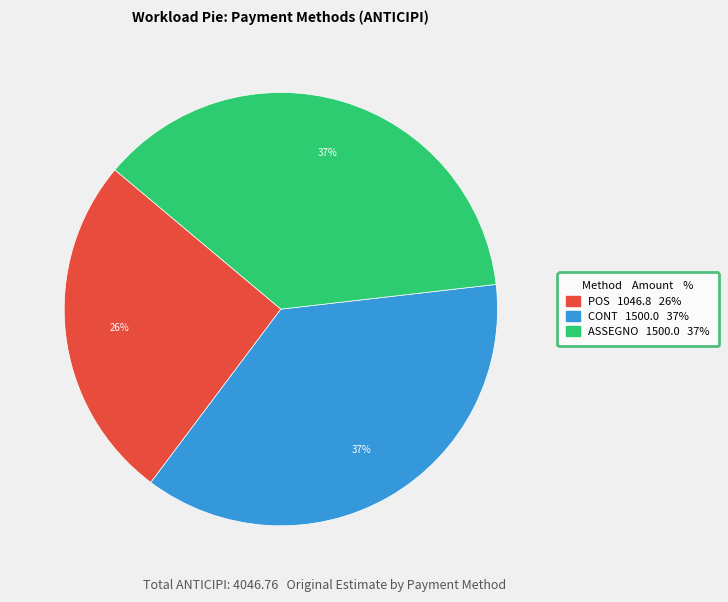

To the nearest percent, what is the average slice percentage?

33%